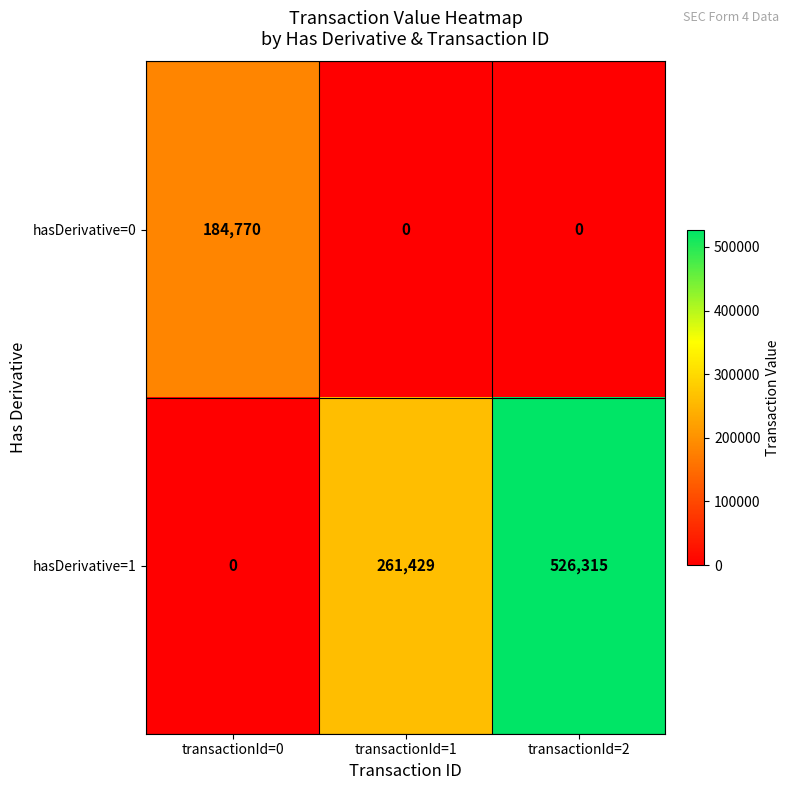

At which category is the sum across all series the highest?

transactionId=2